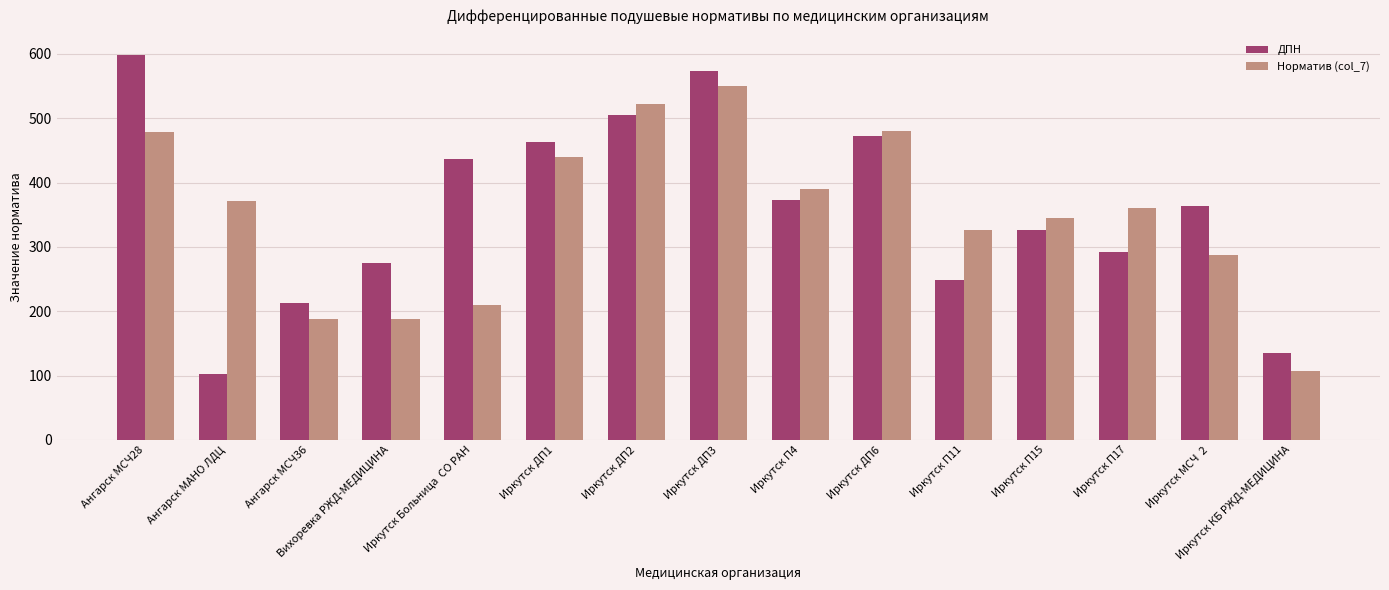

What is the lowest value of the ДПН series?

102.1